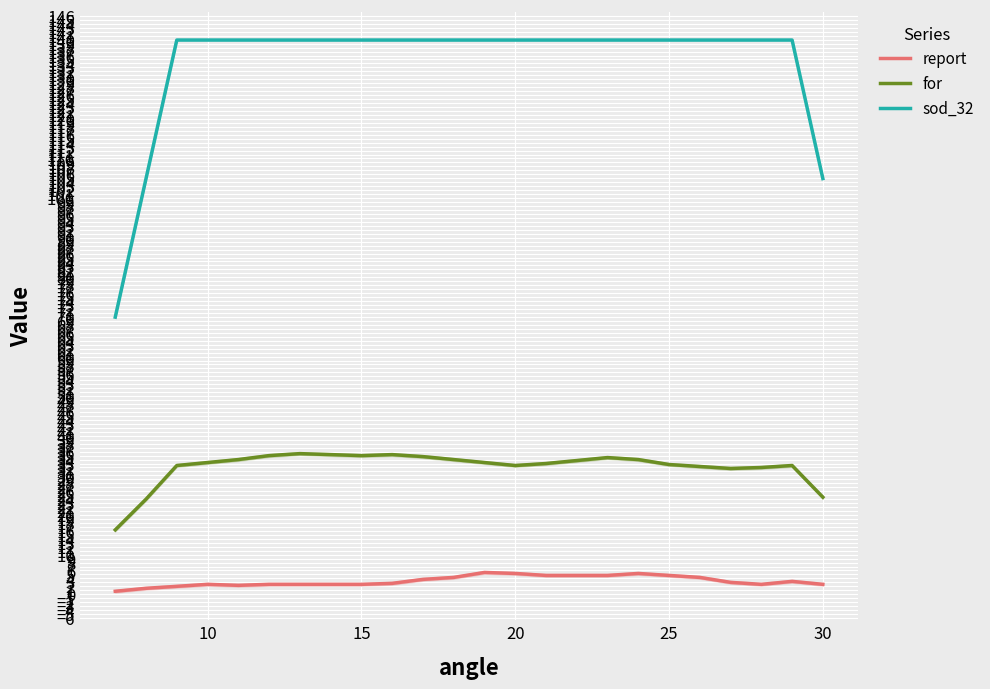

What is the minimum value shown in the chart?

0.8